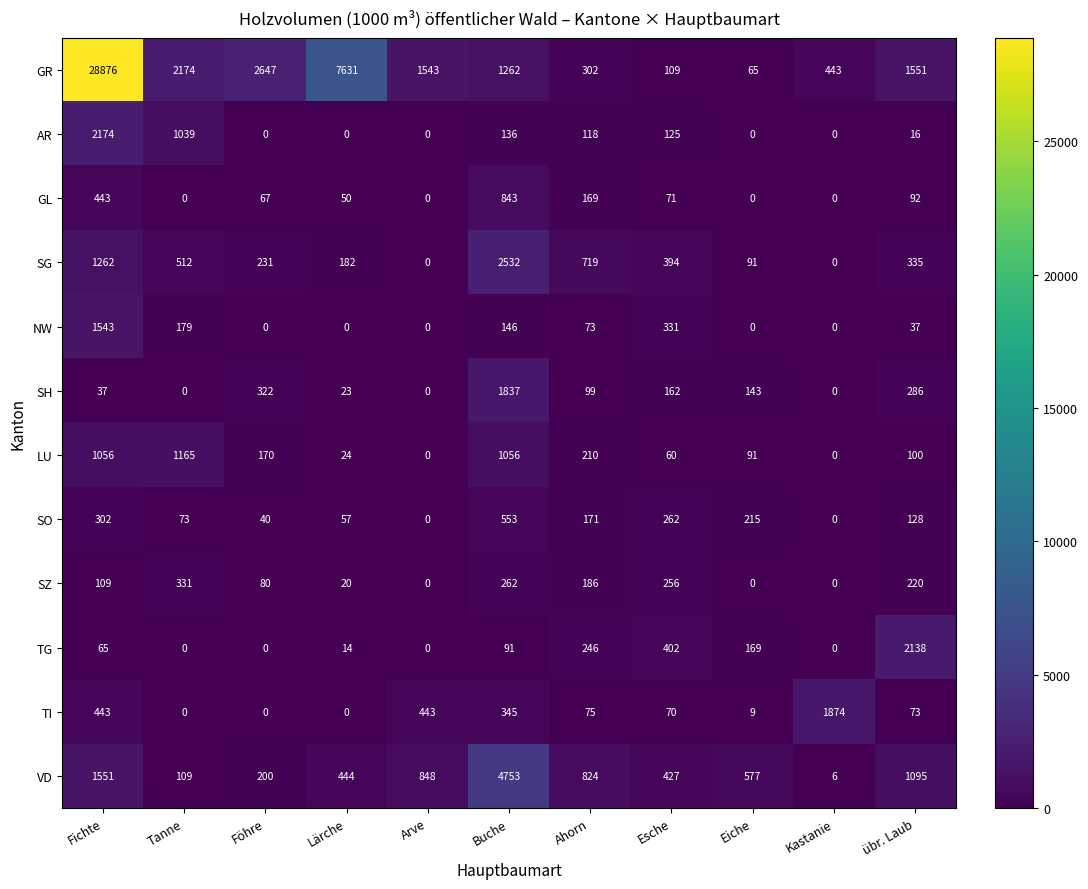

What is the sum of the VD values at Esche and Lärche?

871